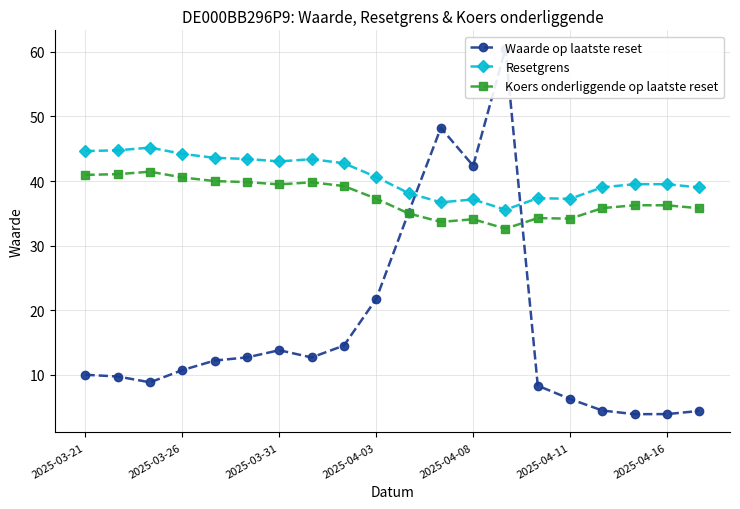

What is the sum of all Koers onderliggende op laatste reset values?

747.4